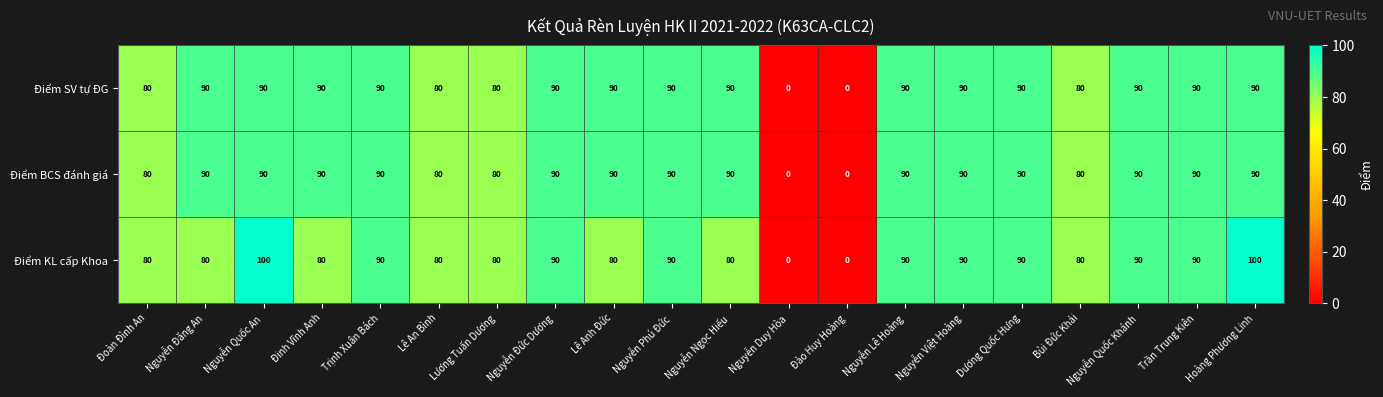

What is the average value of the Điểm BCS đánh giá series?

79